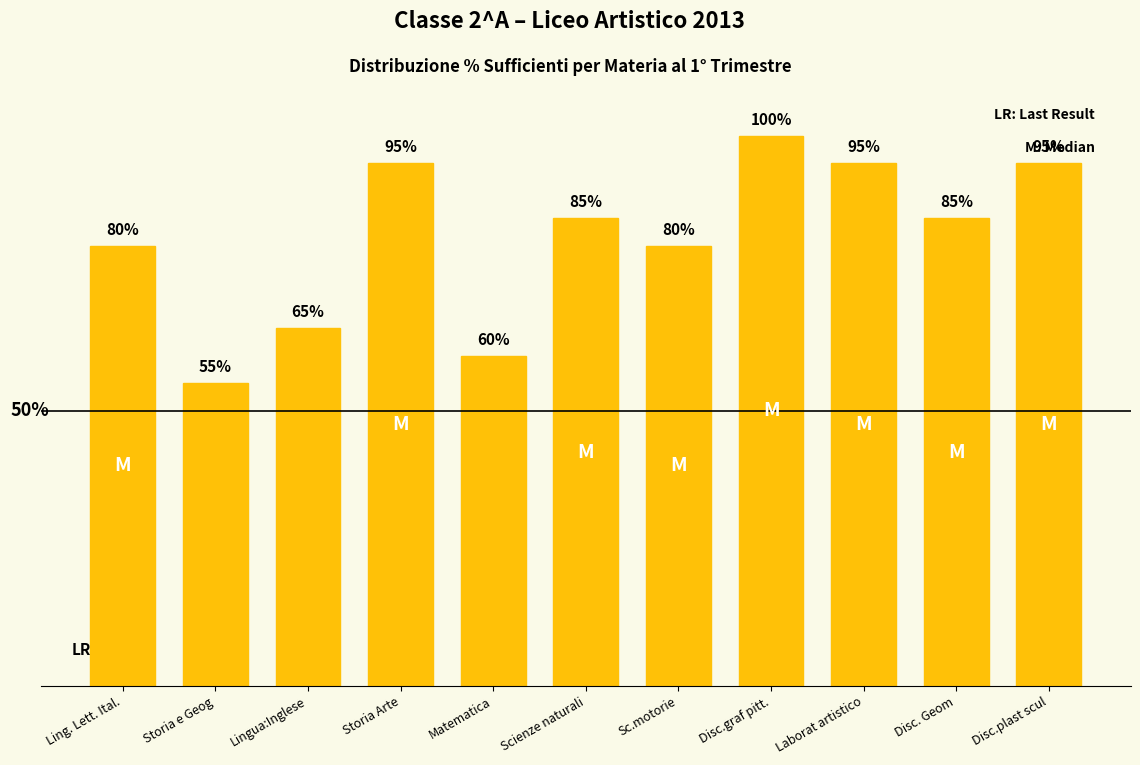

Which has a higher value, Disc. Geom or Sc.motorie?

Disc. Geom